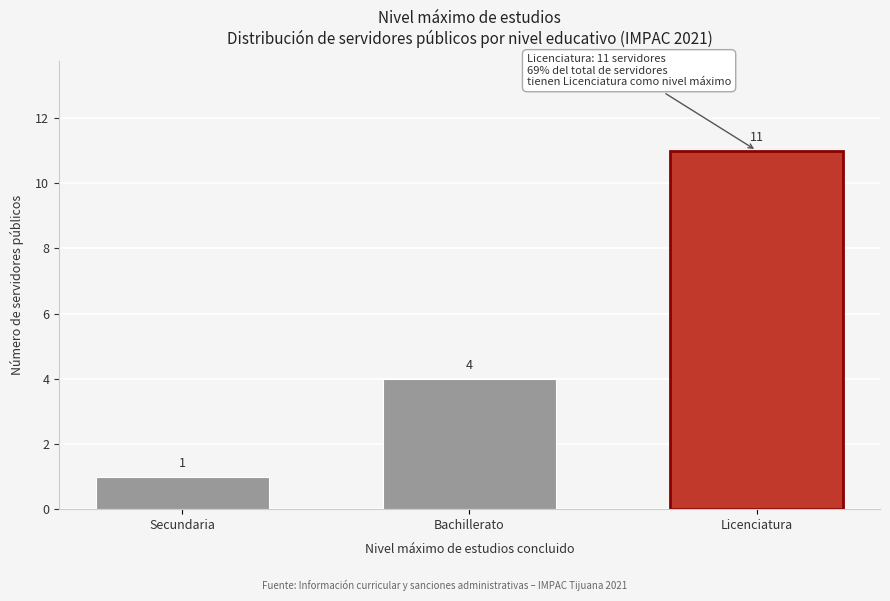

Reading left to right, extract all data points from this chart.

Secundaria=1	Bachillerato=4	Licenciatura=11